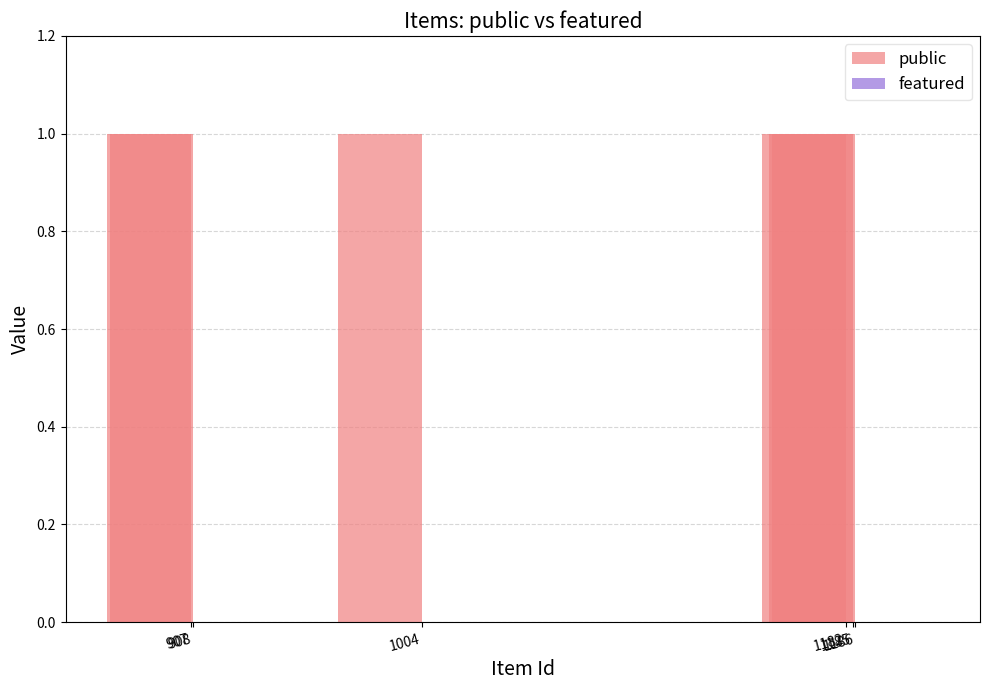

The public series shows 0 at 1182. True or false?

False